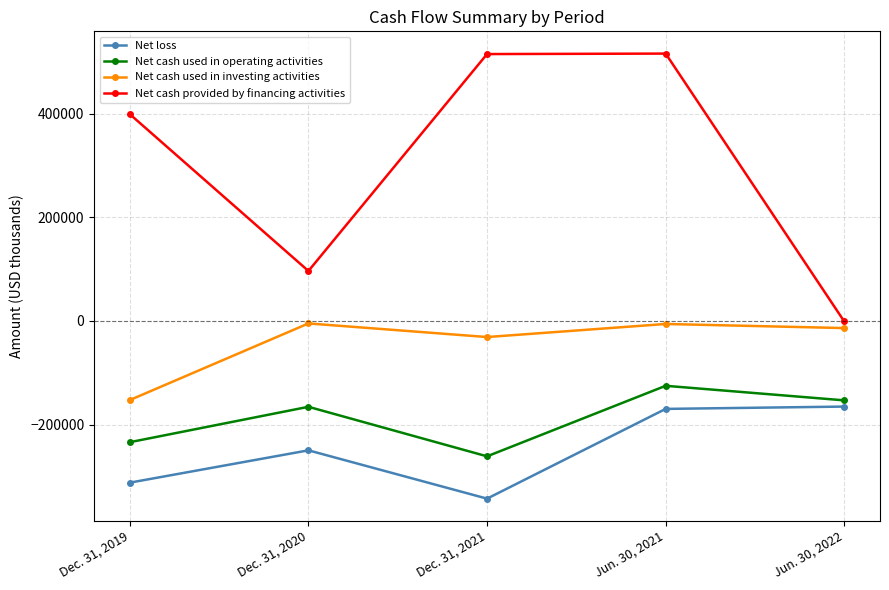

Which series changed the most between Dec. 31, 2020 and Jun. 30, 2021?

Net cash provided by financing activities